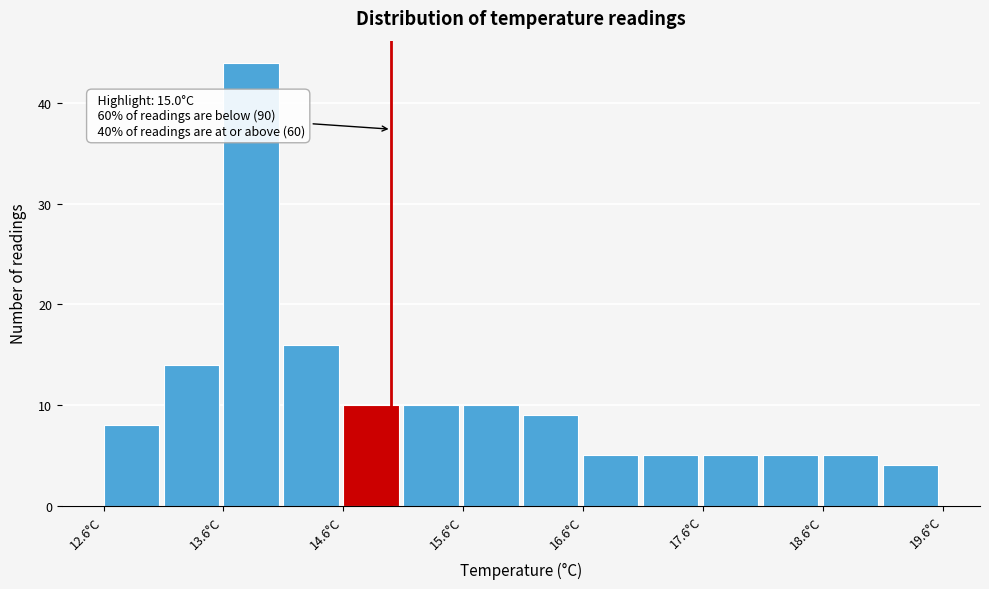

Over which range of the x-axis is the bar tallest?

13.6 to 14.1